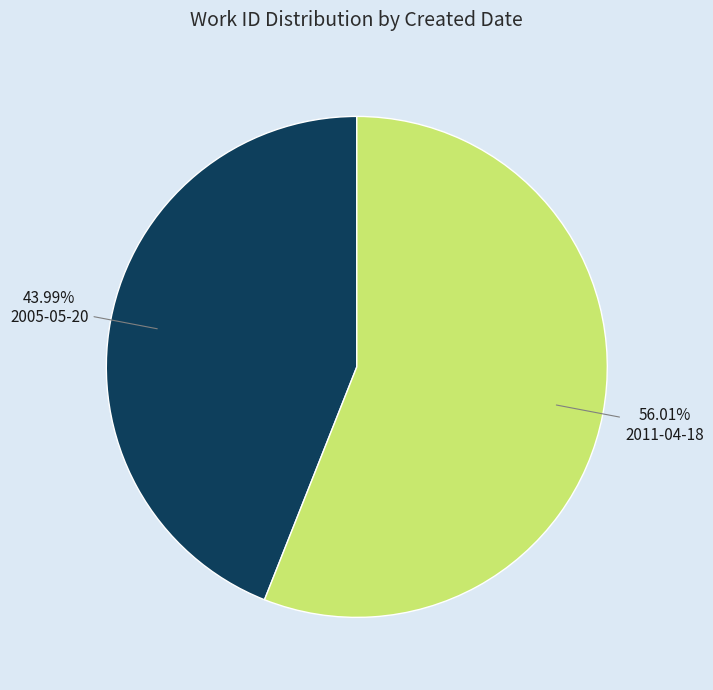

Is there a majority slice in this chart?

Yes